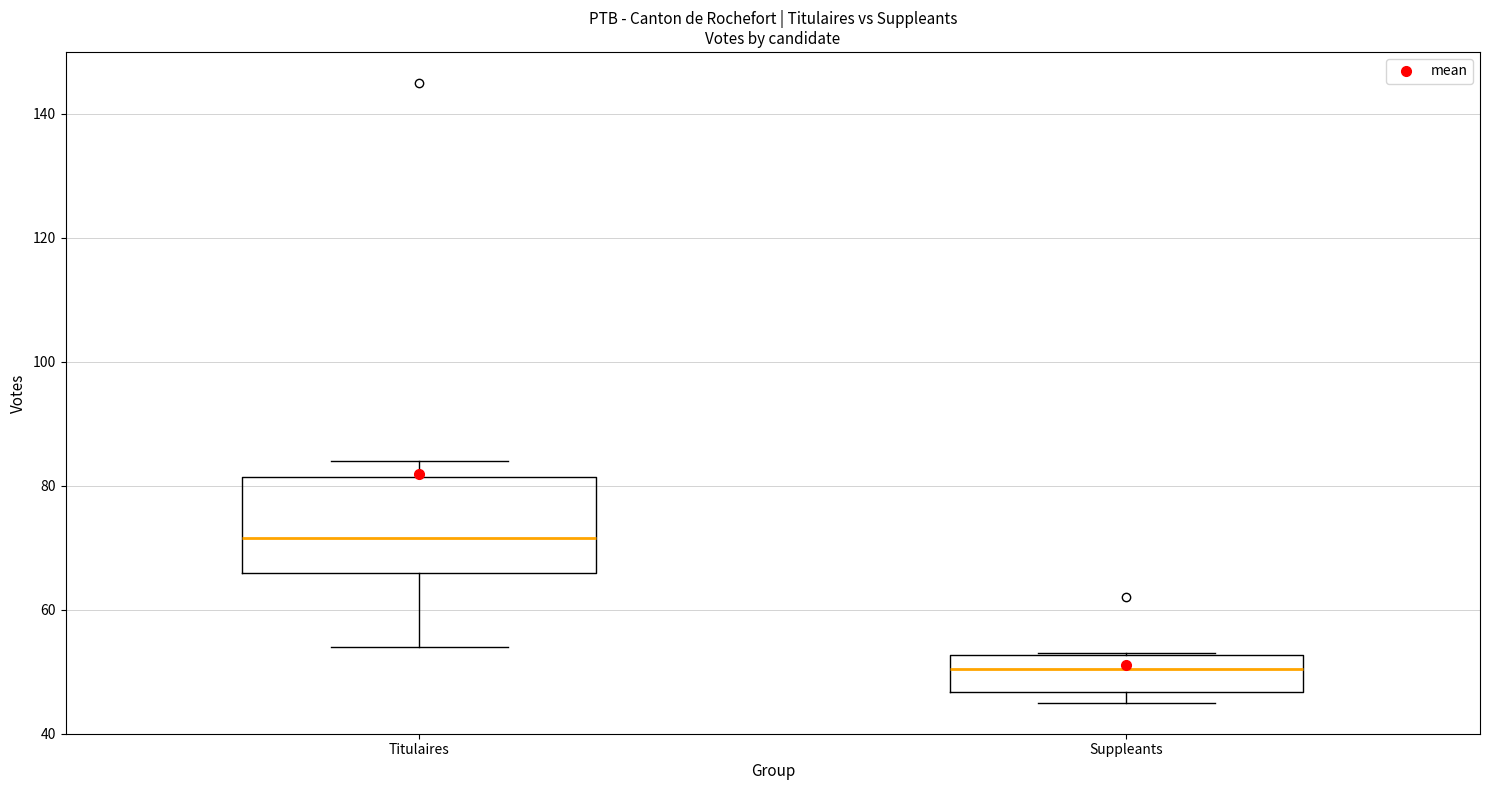

Where is the upper edge of the box for Suppleants on the y-axis? The values are not printed on the chart, so give them approximately, as read against the axis.

52